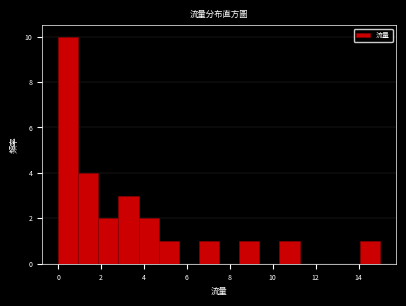

Over which range of the x-axis is the bar tallest?

0.0 to 1.0